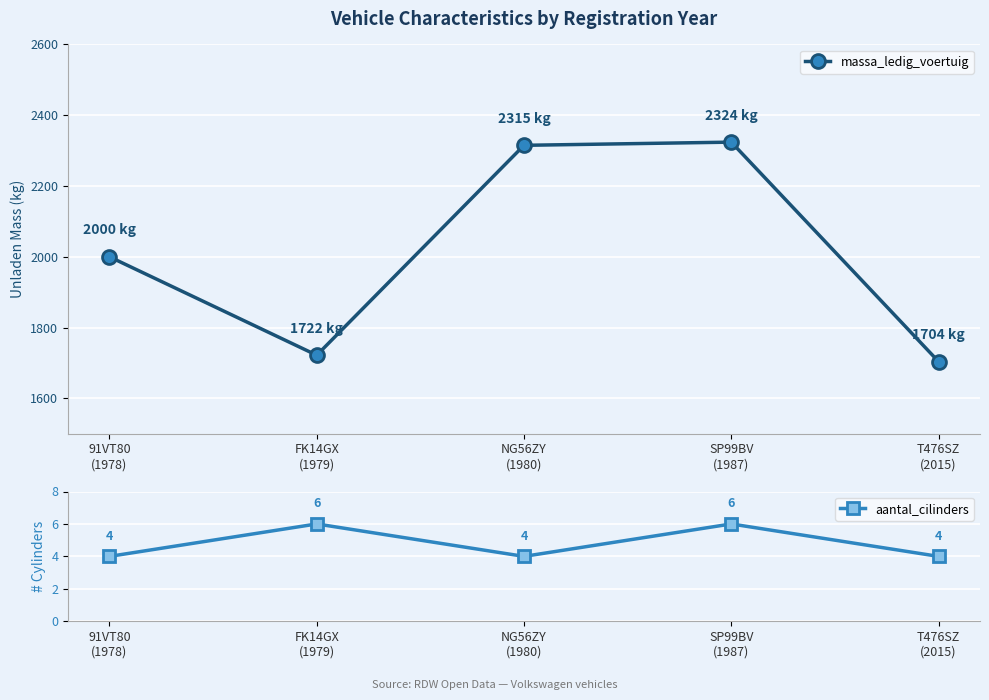

In massa_ledig_voertuig, how many points are lower than both neighbors (excluding endpoints)?

1